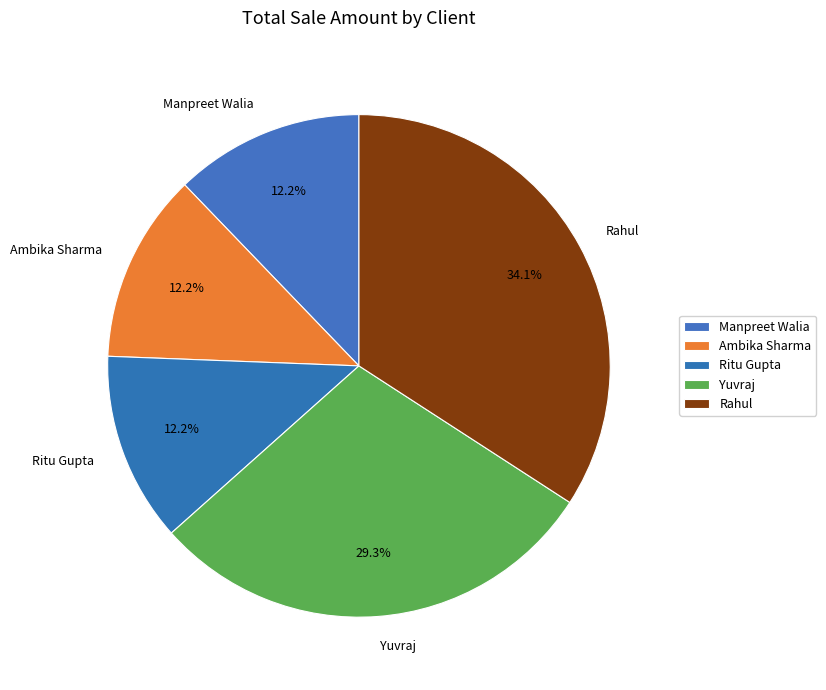

The Yuvraj slice represents 17% of the pie. True or false?

False